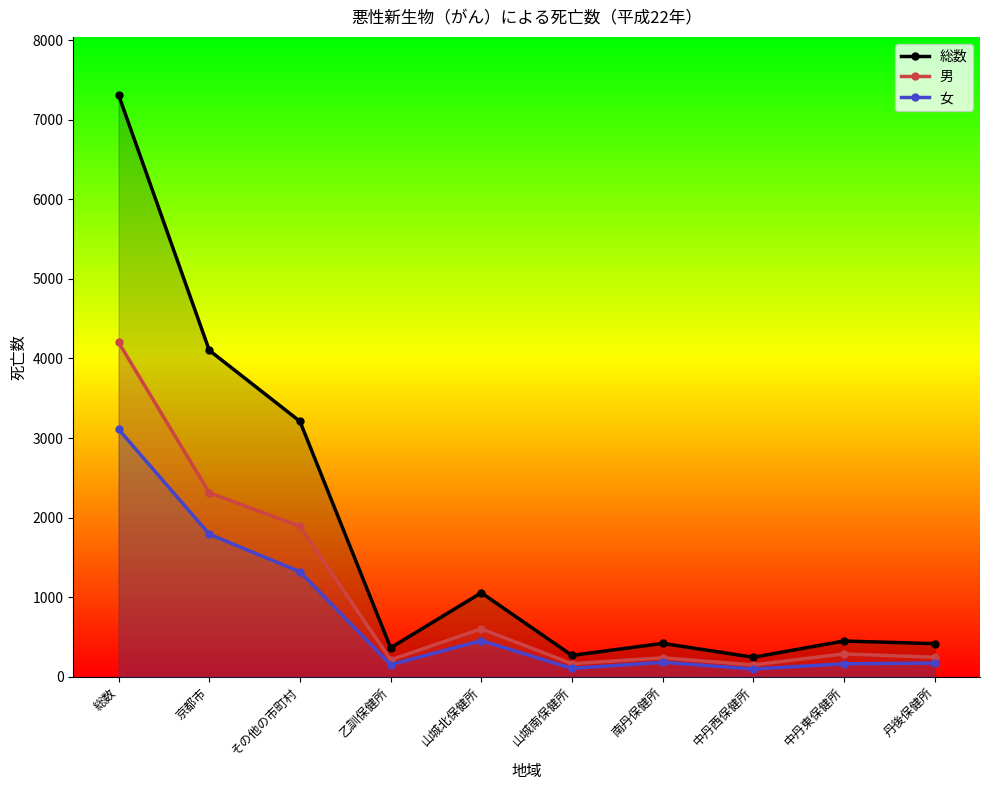

At which category does 女 reach its first local peak?

山城北保健所